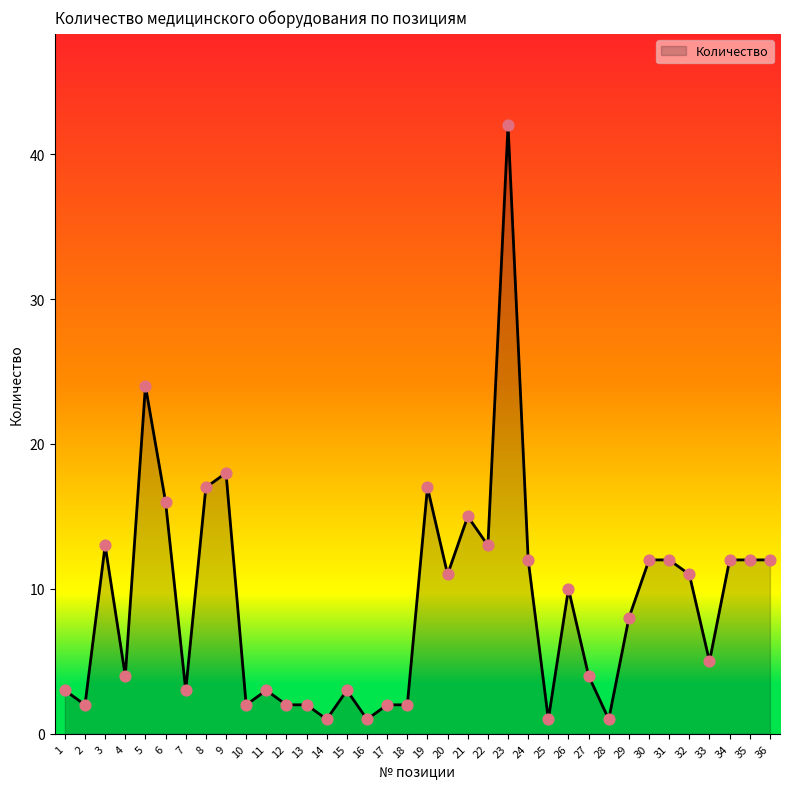

Approximately how many times larger is the value at 29 compared to 12?

4.0